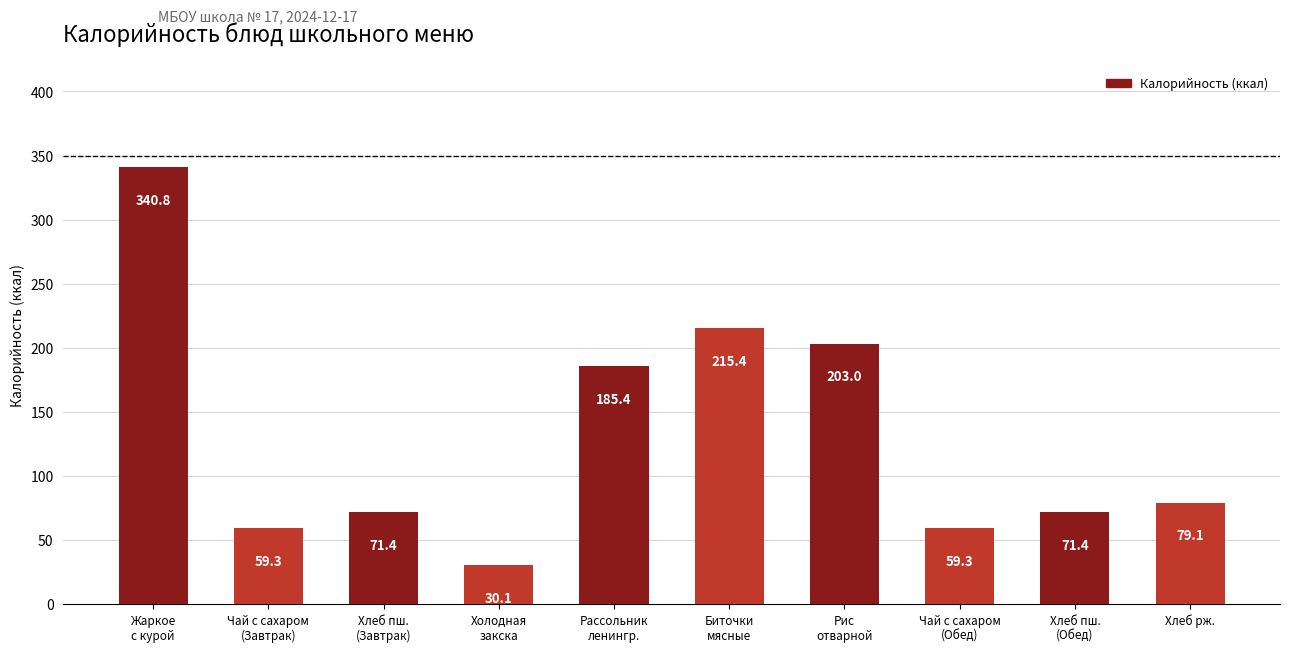

What is the minimum value shown in the chart?

30.1